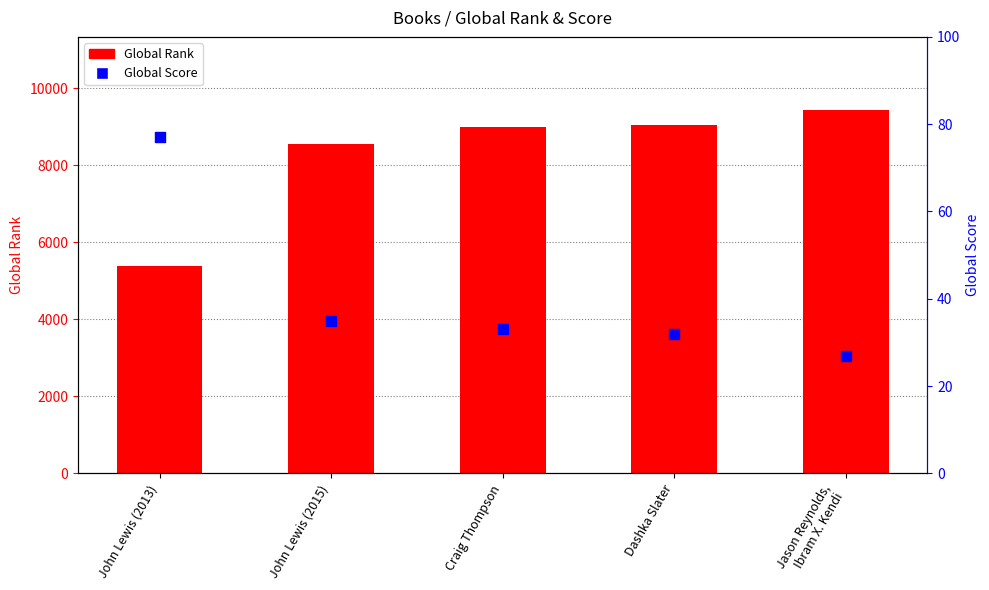

What are all the series names shown in the legend?

Global Rank, Global Score